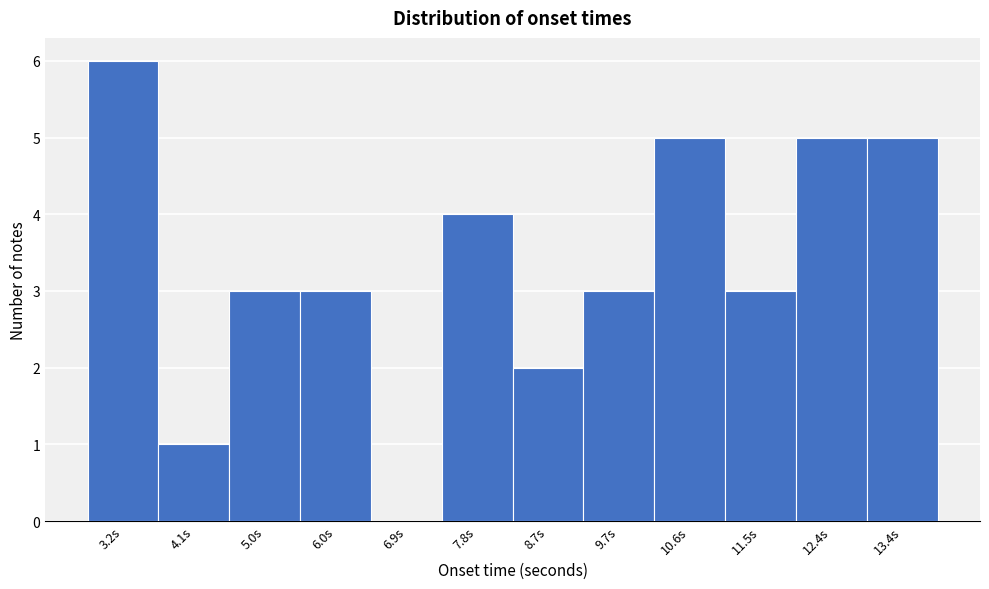

What is the height of the bar covering 2.7 to 3.6 on the x-axis? Neither the bar edges nor the heights are printed on the chart, so give them approximately, as read against the axes.

6